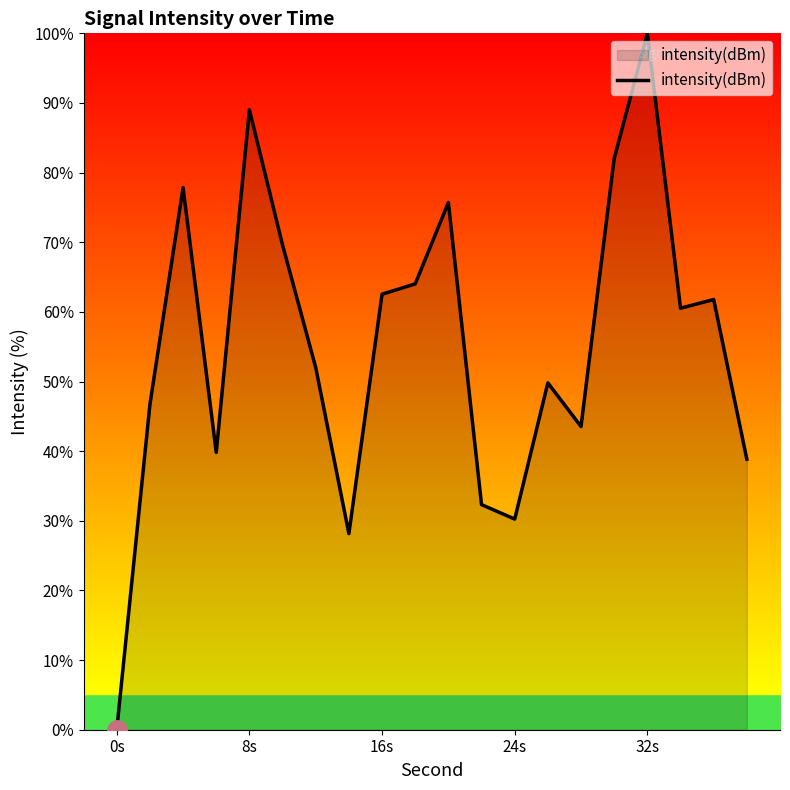

What is the maximum value shown in the chart?

100.0